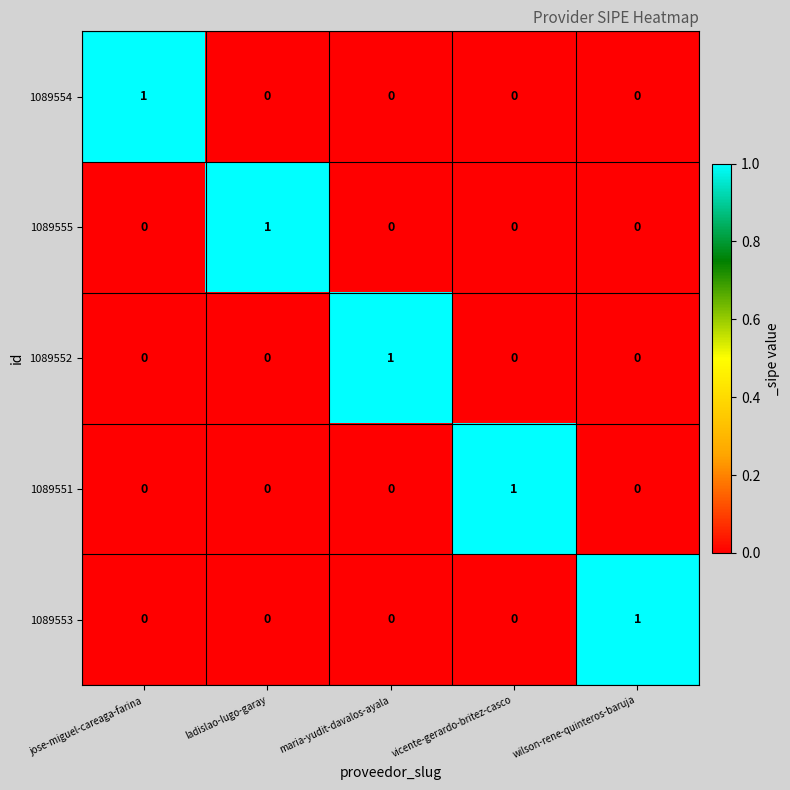

How many 1089551 values are between 0 and 1?

5